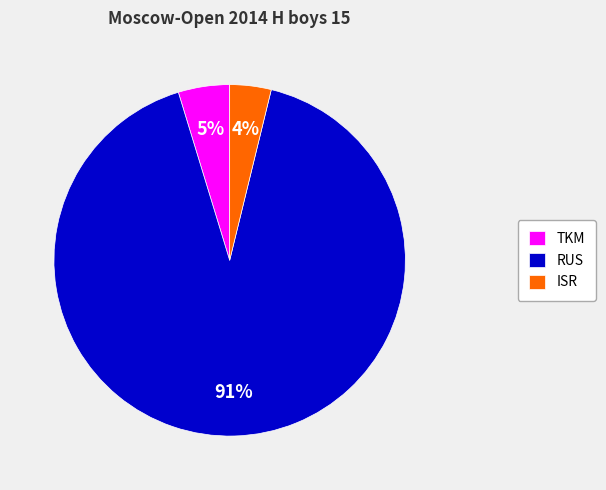

To the nearest percent, what is the average slice percentage?

33%